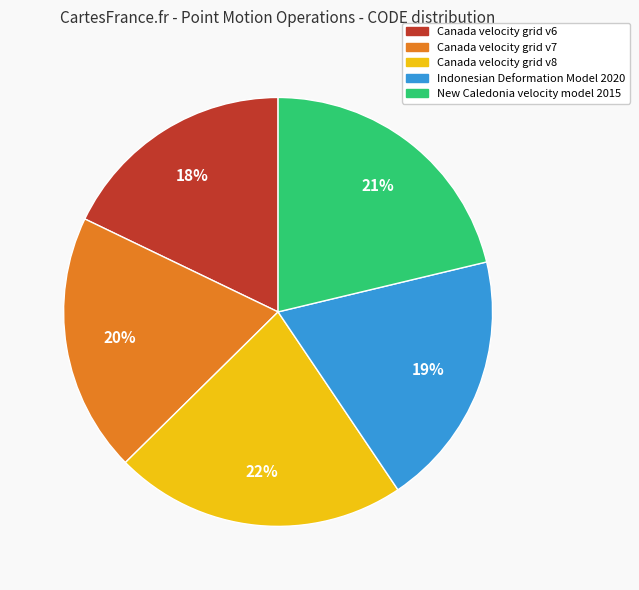

Does New Caledonia velocity model 2015 represent more than half of the total?

No